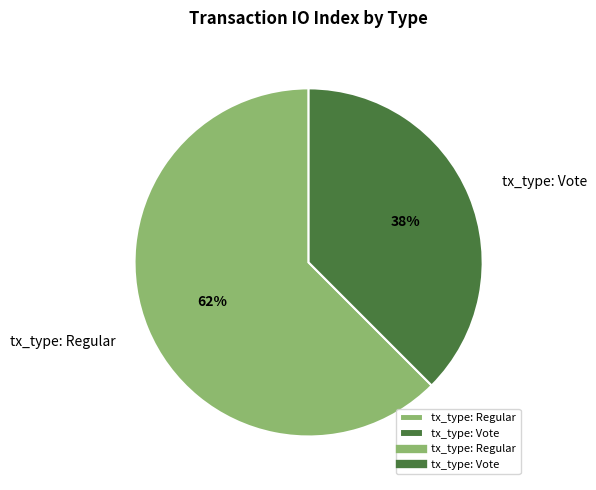

Combined, do tx_type: Vote and tx_type: Regular account for over 50%?

Yes